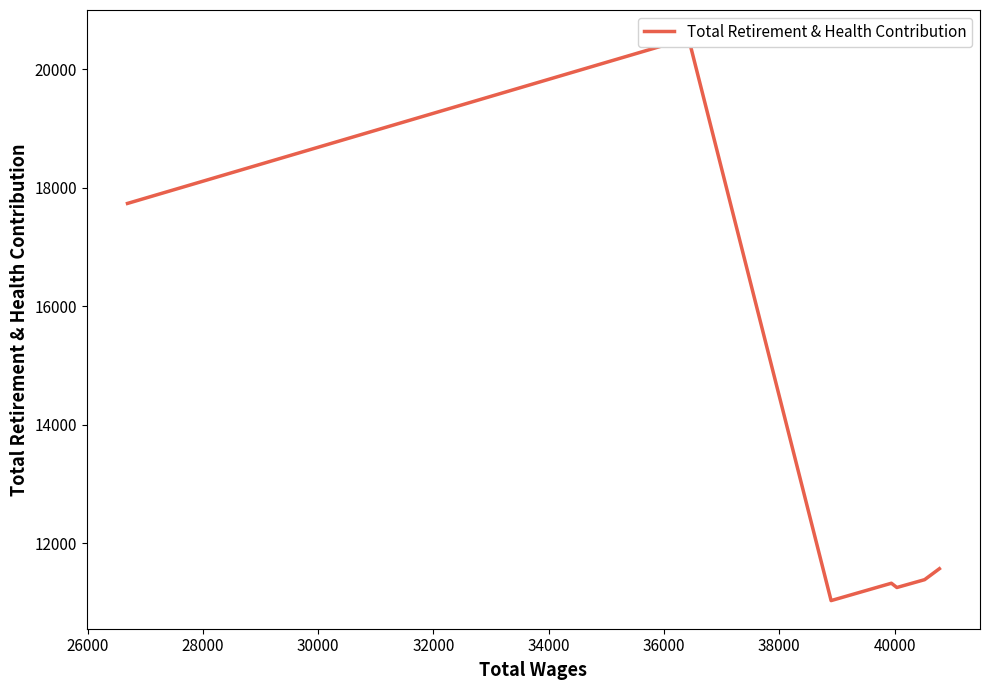

True or false: there are more than 0 points higher than both neighbors.

True